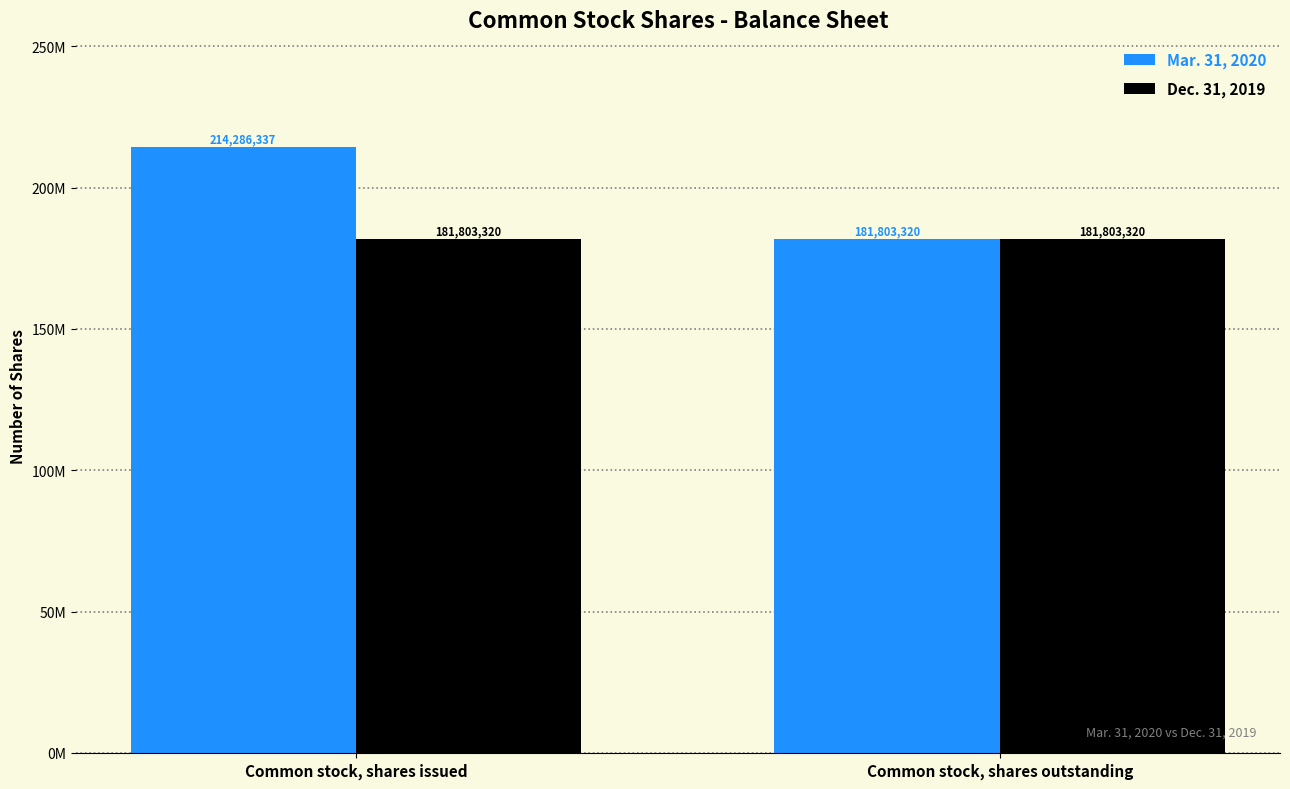

Are the bars grouped side by side (vs. stacked)?

Yes